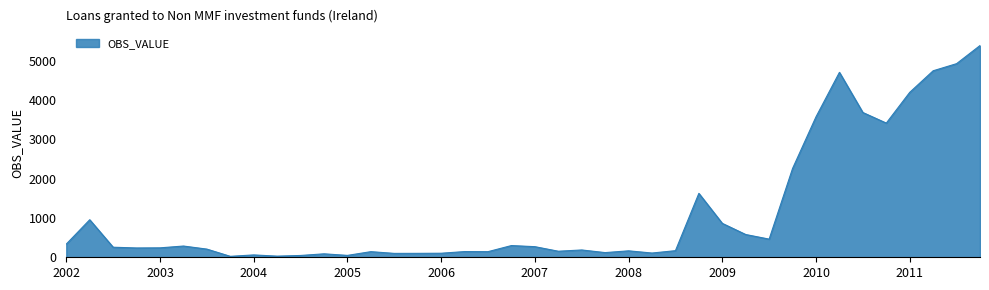

What is the greatest value displayed?

5387